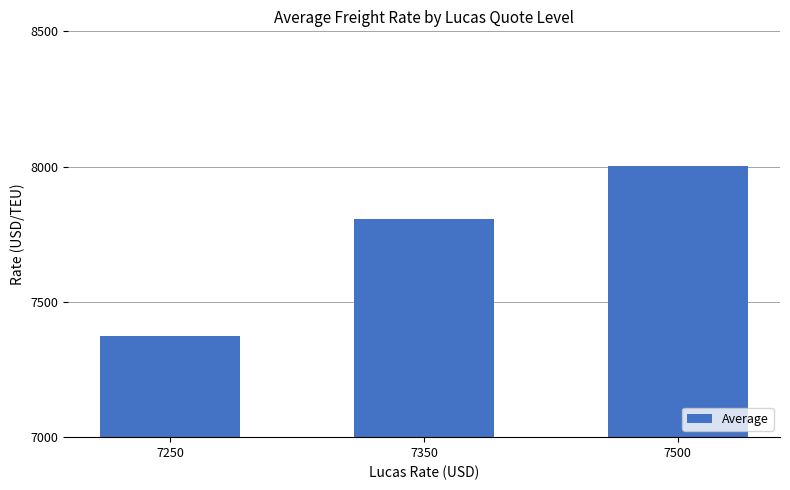

At which label is the value closest to 7689?

7350